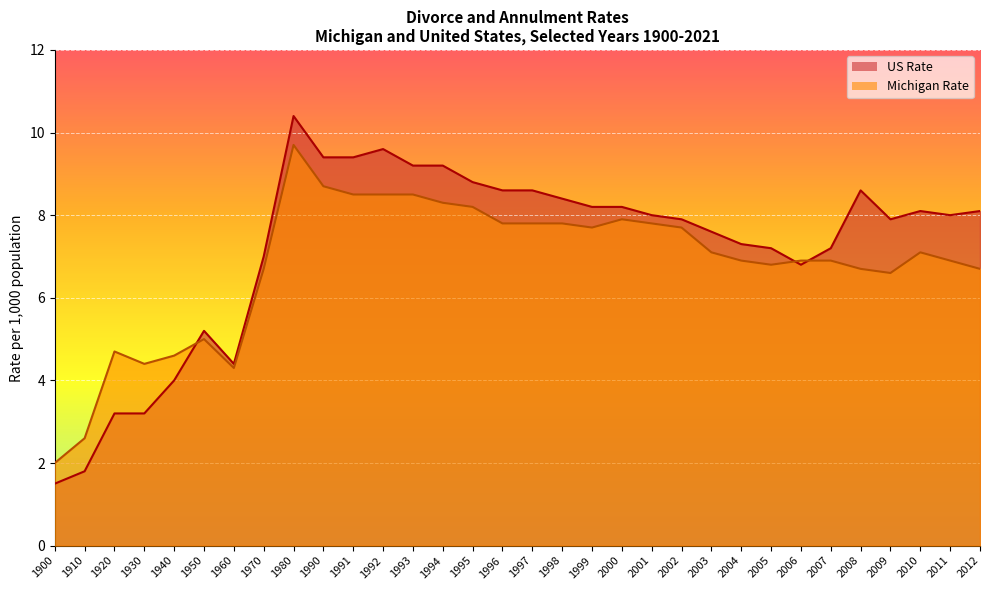

What are all the series names shown in the legend?

US Rate, Michigan Rate